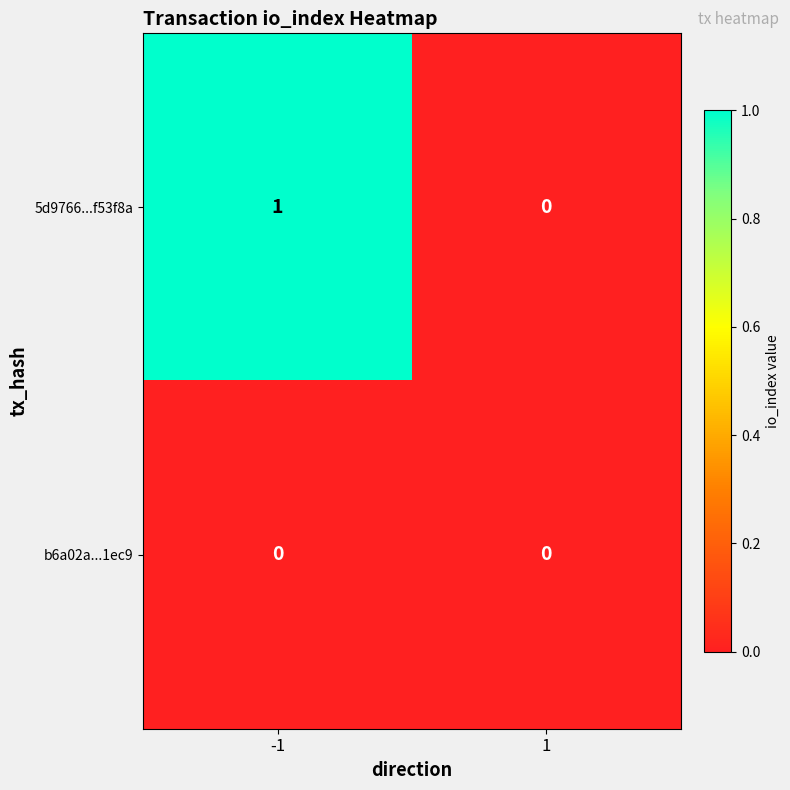

Which series changed the most between -1 and 1?

5d9766...f53f8a